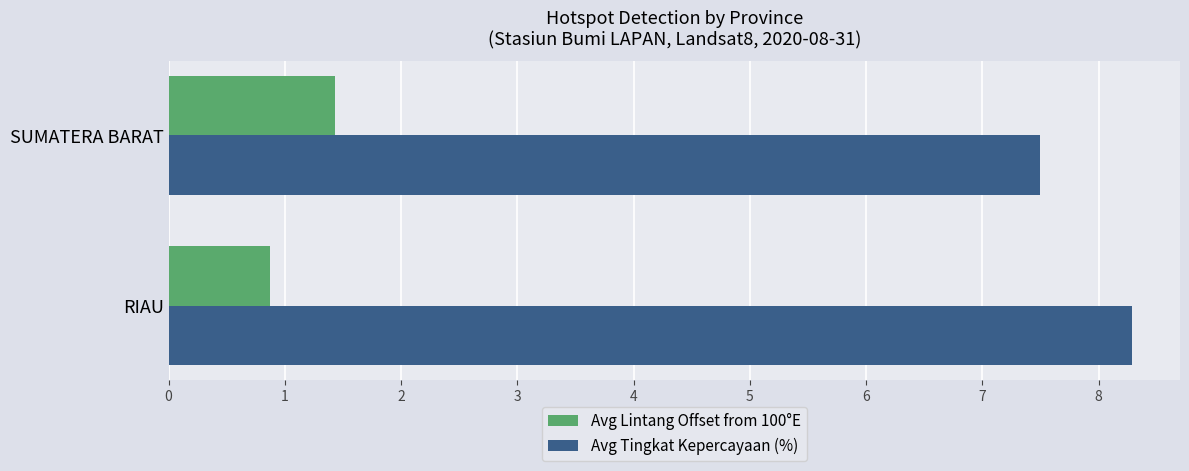

The value of Avg Tingkat Kepercayaan (%) at RIAU is 8.3. True or false?

True